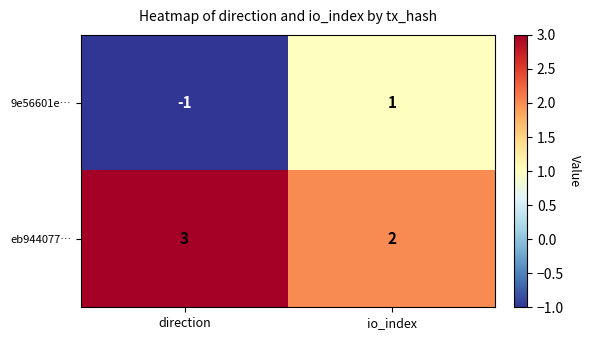

Between direction and io_index, which series saw the biggest shift?

9e56601e…